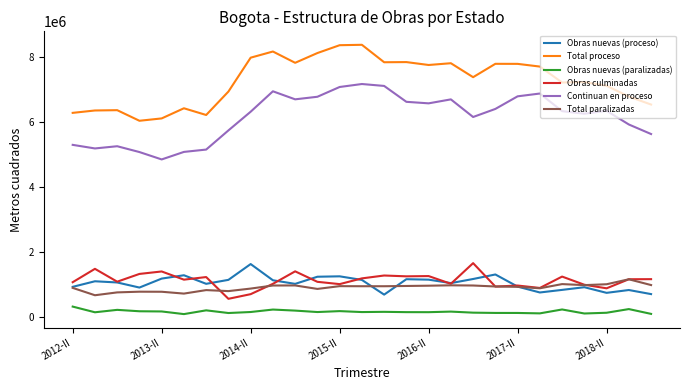

Does the chart have visible grid lines?

No